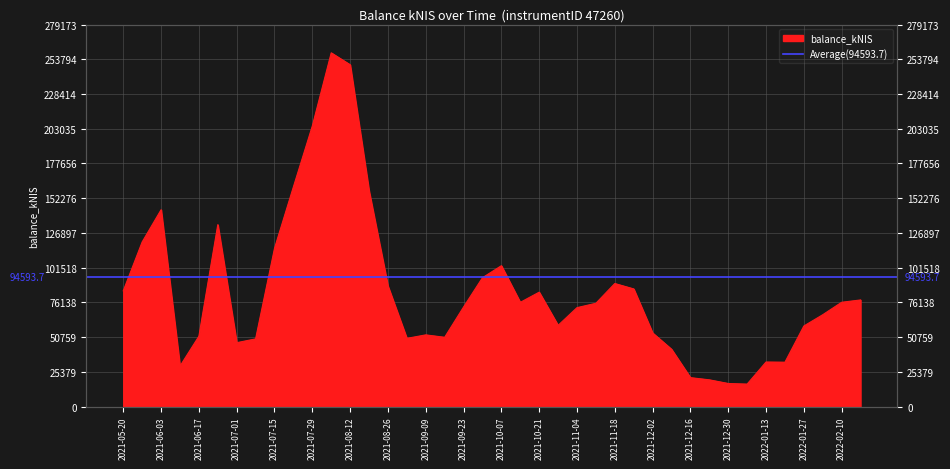

What is the smallest value displayed?

16396.5